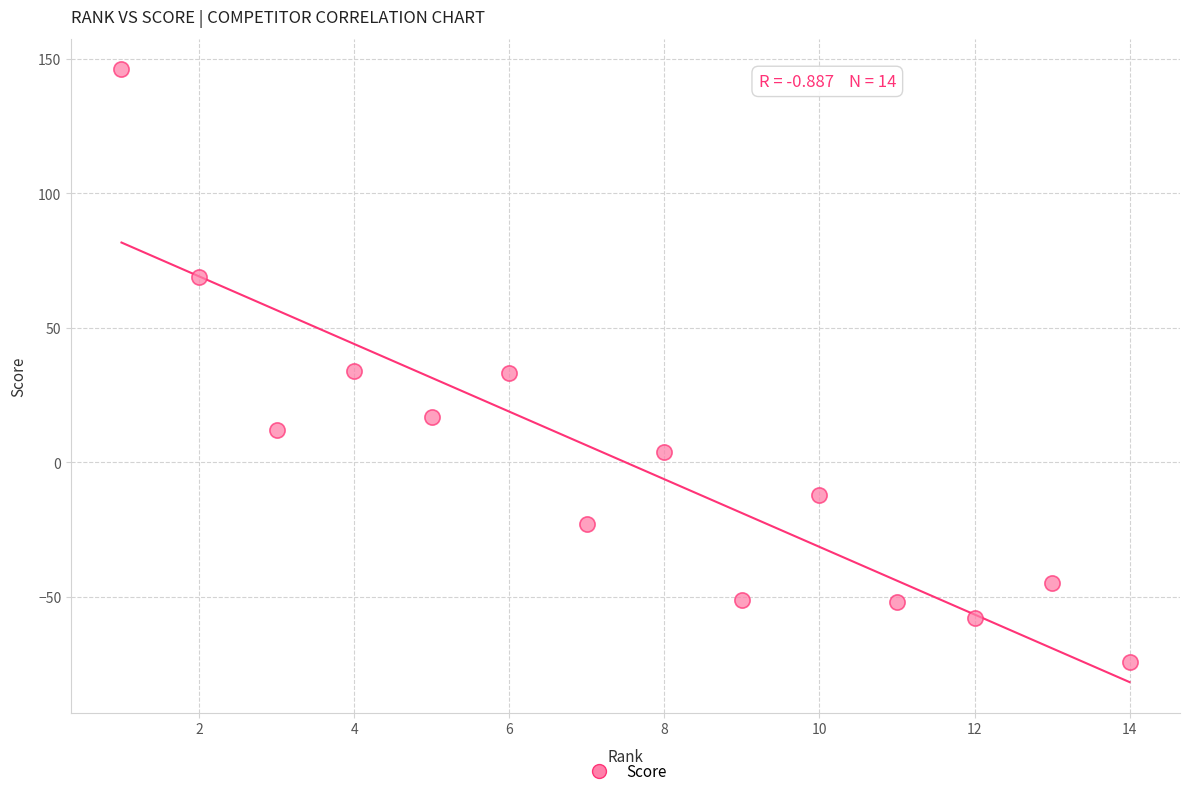

What is the range of X values (max minus min)?

13